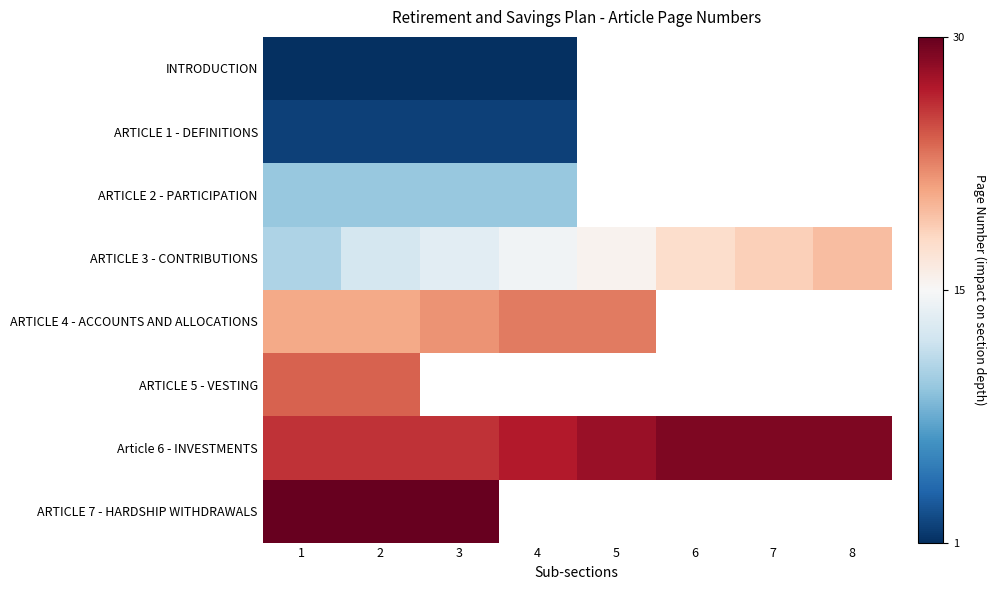

How many data points does each series have?

8